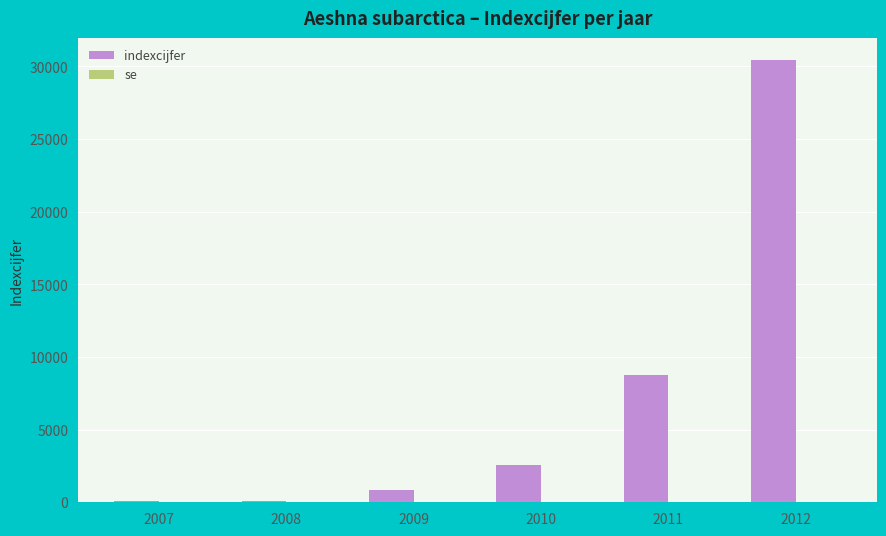

What is the greatest value displayed?

30419